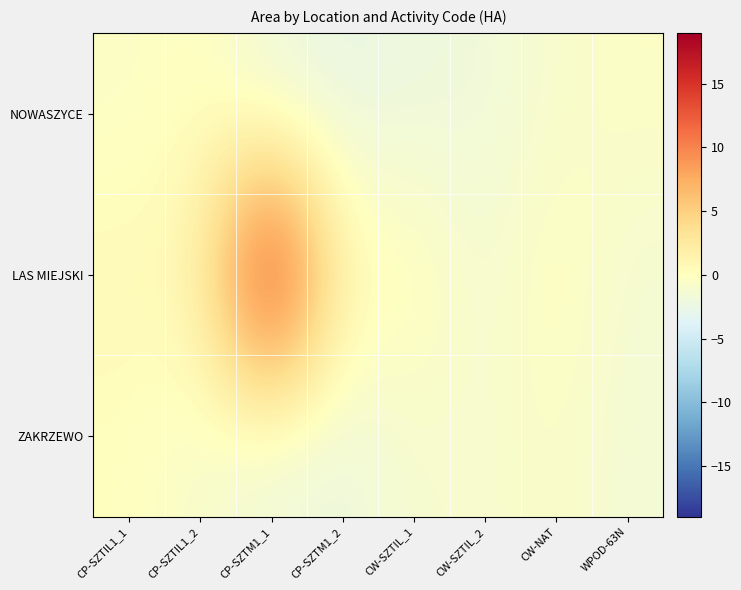

Which has a higher value, CW-SZTIL_2 or CW-SZTIL_1?

CW-SZTIL_2